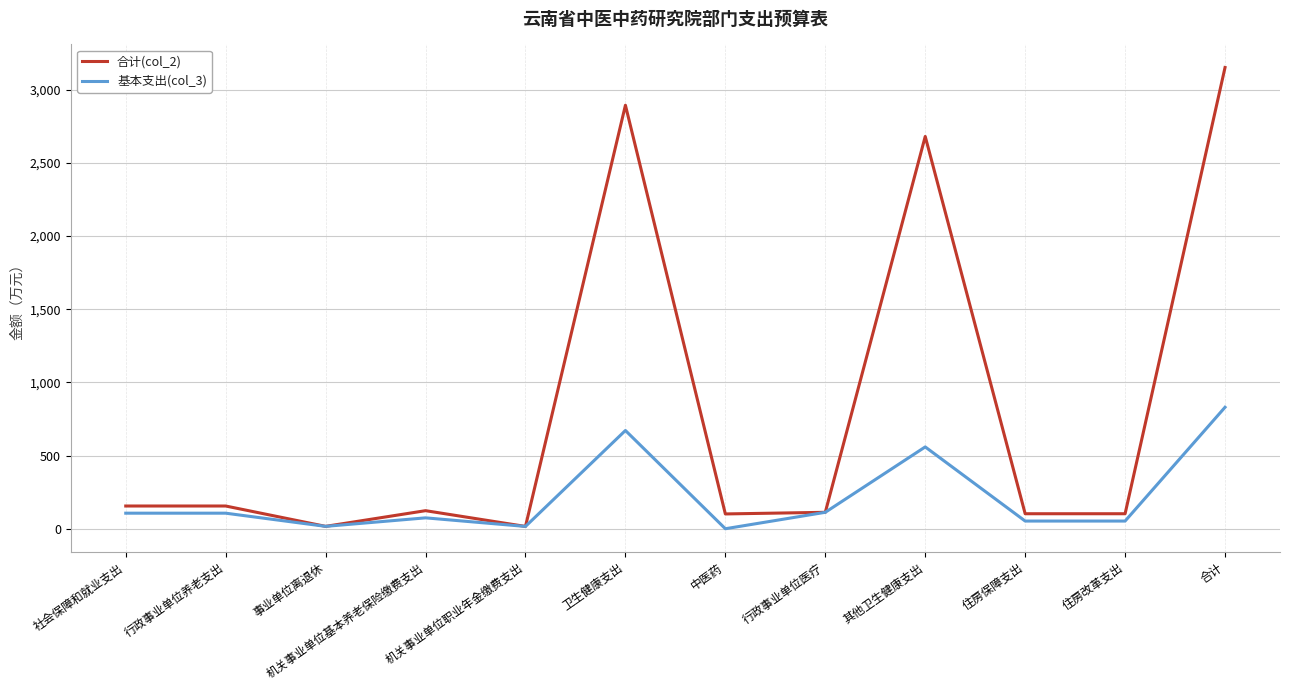

How many values in the 合计(col_2) series are below 123?

6